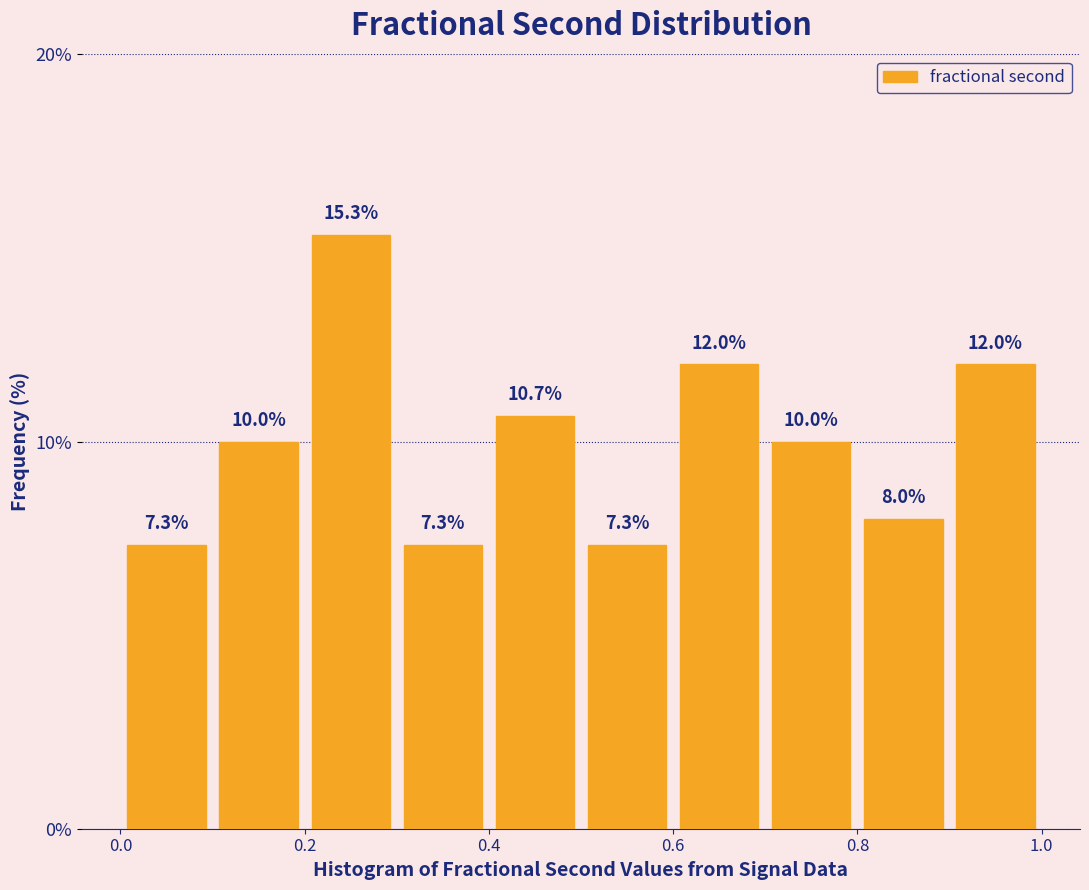

Reading left to right, list every bar in this chart as the range it spans on the x-axis followed by its height.

0.0 to 0.1: 7.3
0.1 to 0.2: 10.0
0.2 to 0.3: 15.3
0.3 to 0.4: 7.3
0.4 to 0.5: 10.7
0.5 to 0.6: 7.3
0.6 to 0.7: 12.0
0.7 to 0.8: 10.0
0.8 to 0.9: 8.0
0.9 to 1.0: 12.0